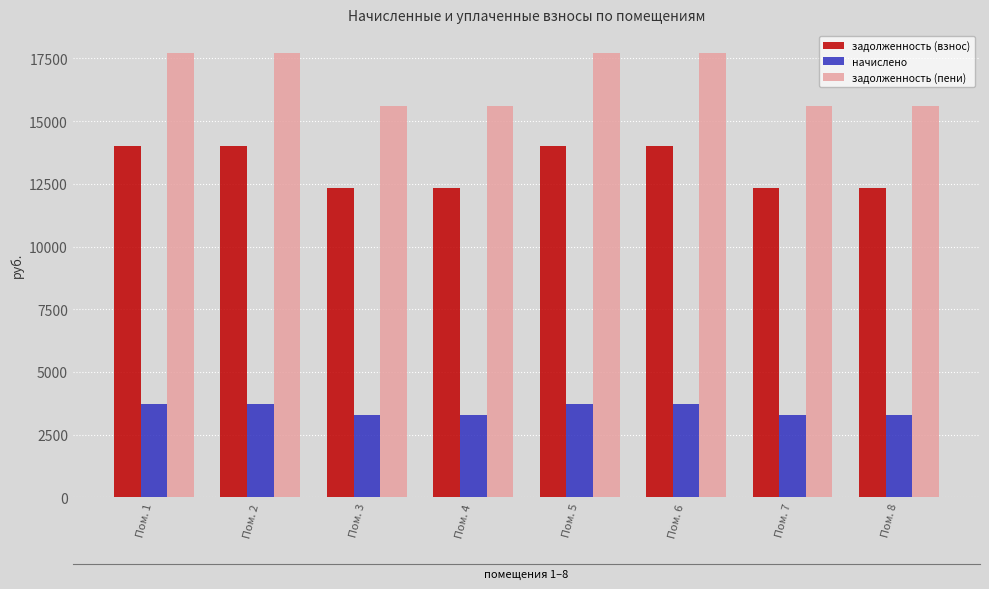

List the series in order of their peak value, lowest first.

начислено, задолженность (взнос), задолженность (пени)